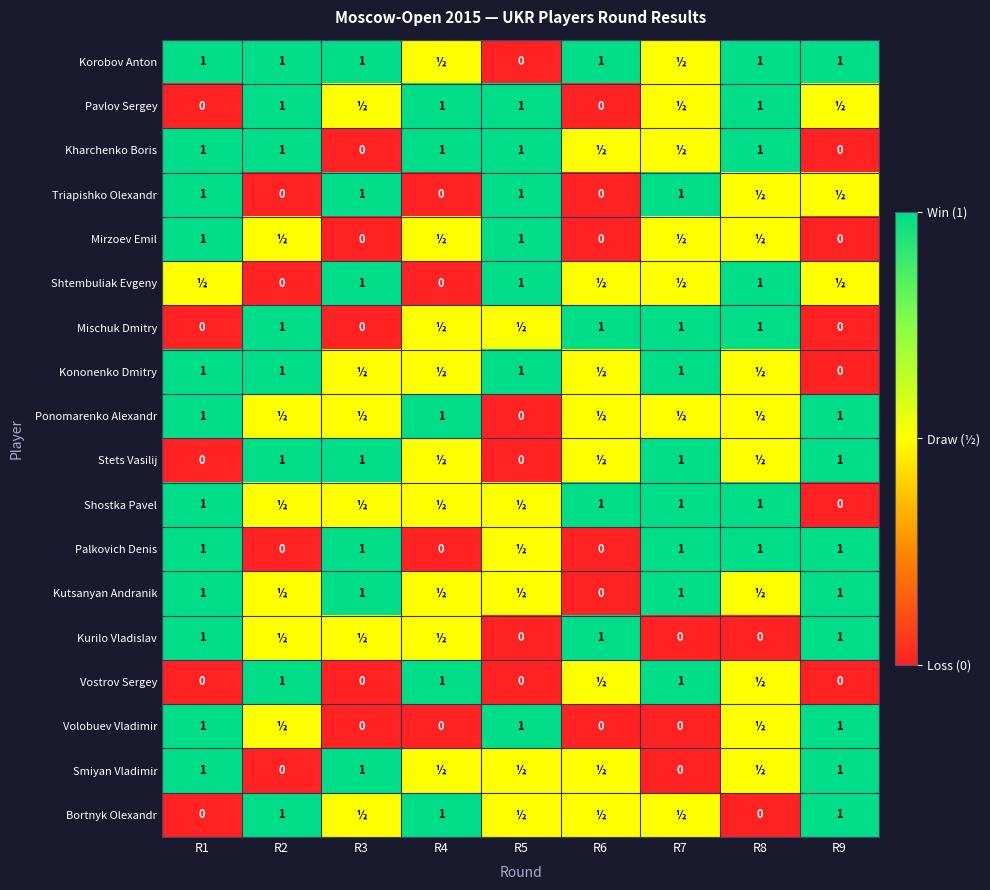

Is it true that Volobuev Vladimir equals 1.0 at R9?

True